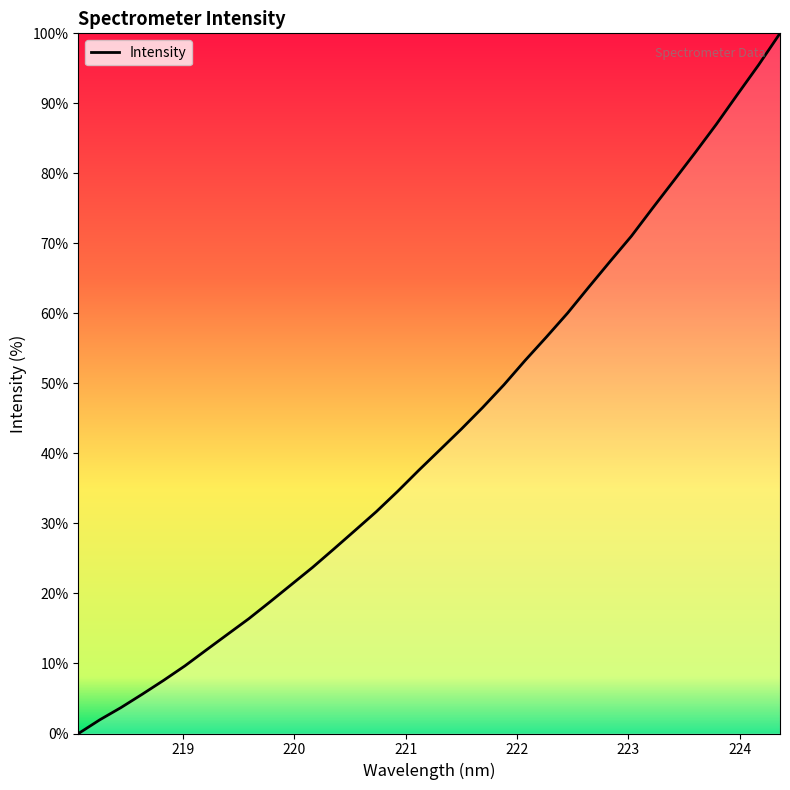

What is the difference between the maximum and minimum values?

100.0